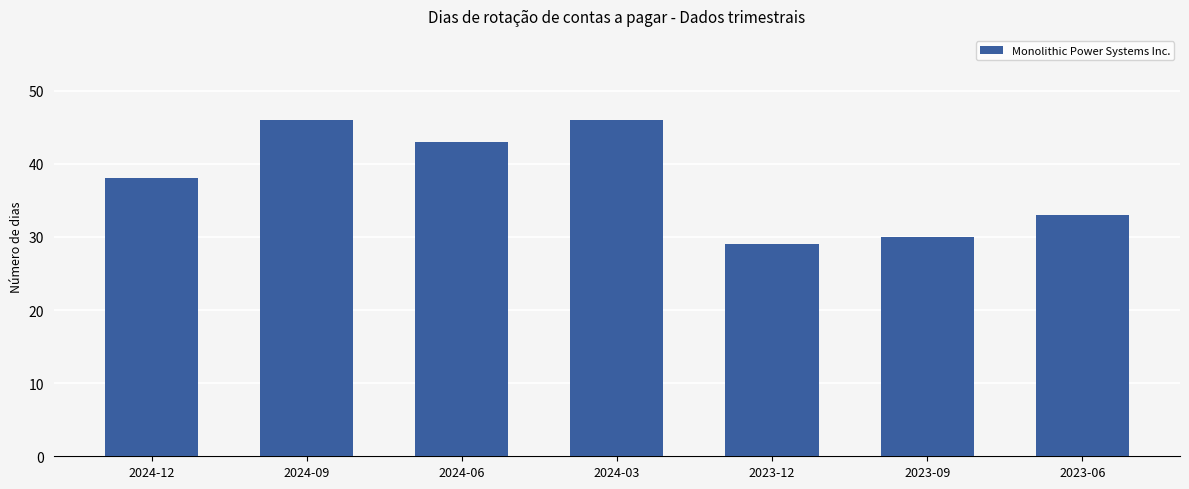

What is the ratio of the value at 2024-06 to the value at 2024-12?

1.1